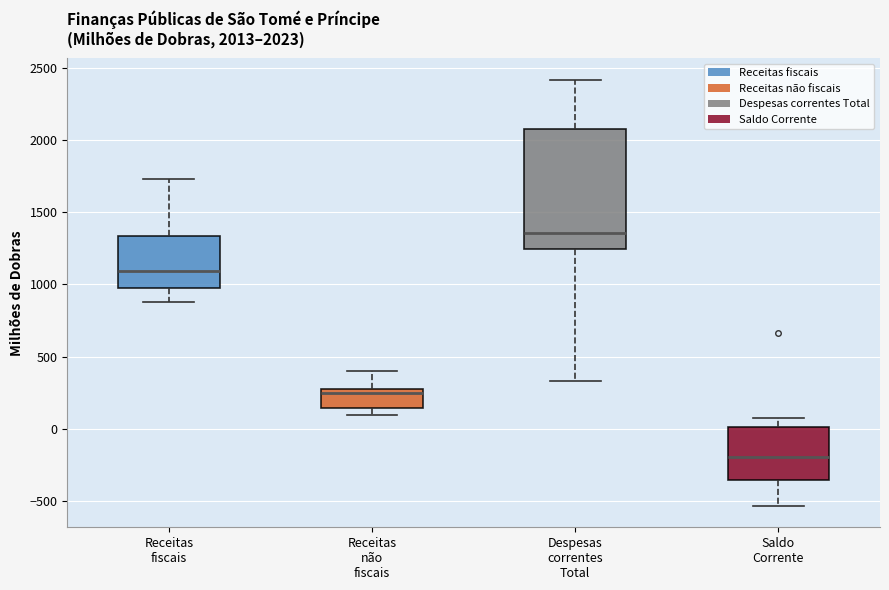

Comparing the boxes themselves (not the whiskers), which one is the tallest?

Despesas correntes Total